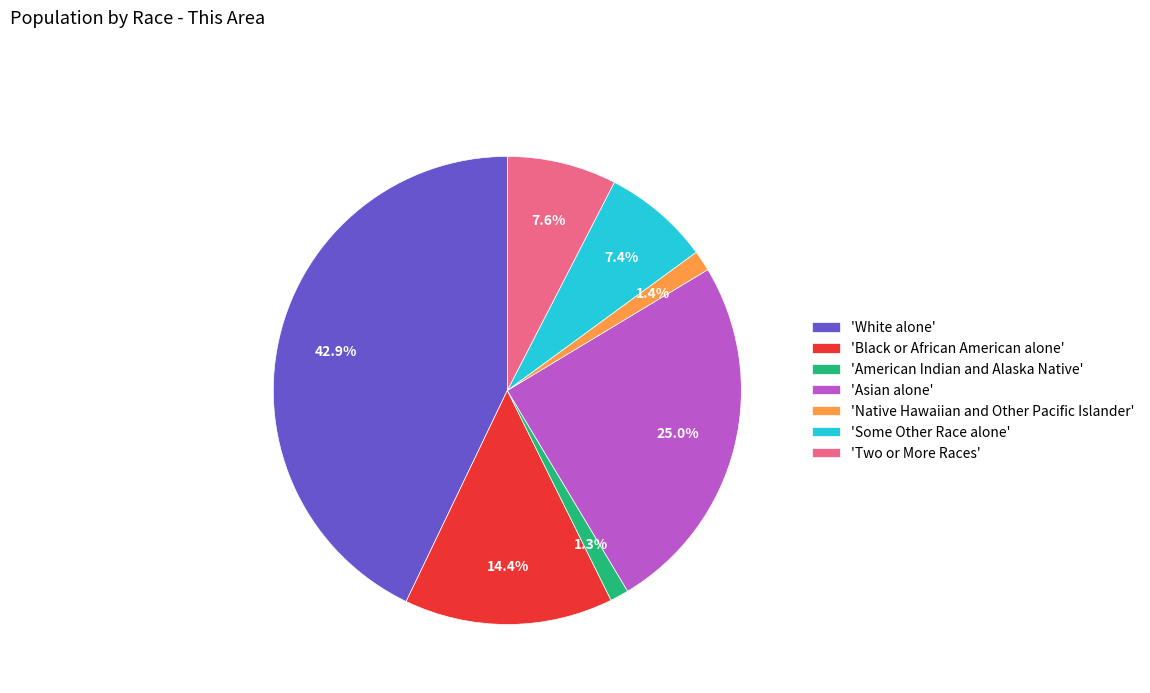

How many slices are in this pie chart?

7